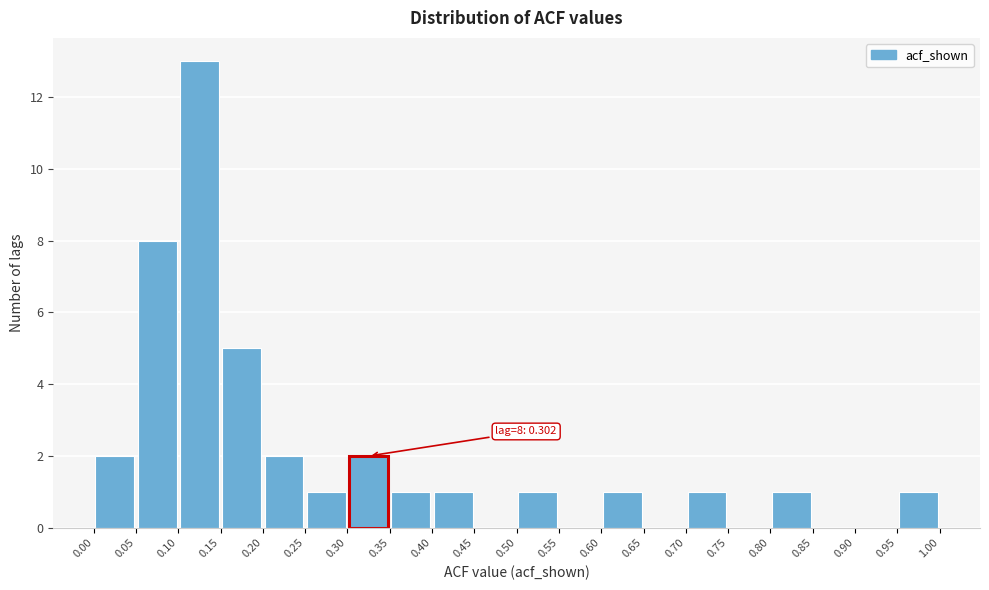

Over which range of the x-axis is the bar tallest?

0.10 to 0.15